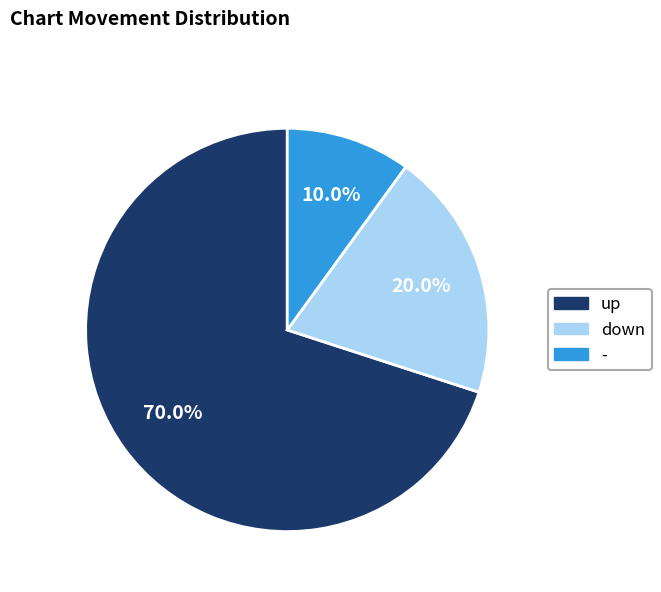

Rank the categories by value from highest to lowest.

up, down, -